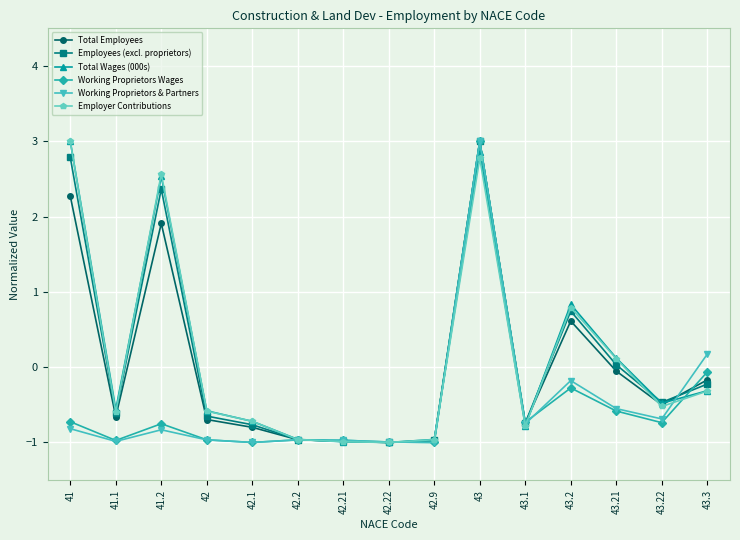

True or false: Total Employees has more than 1 interior local peaks.

True